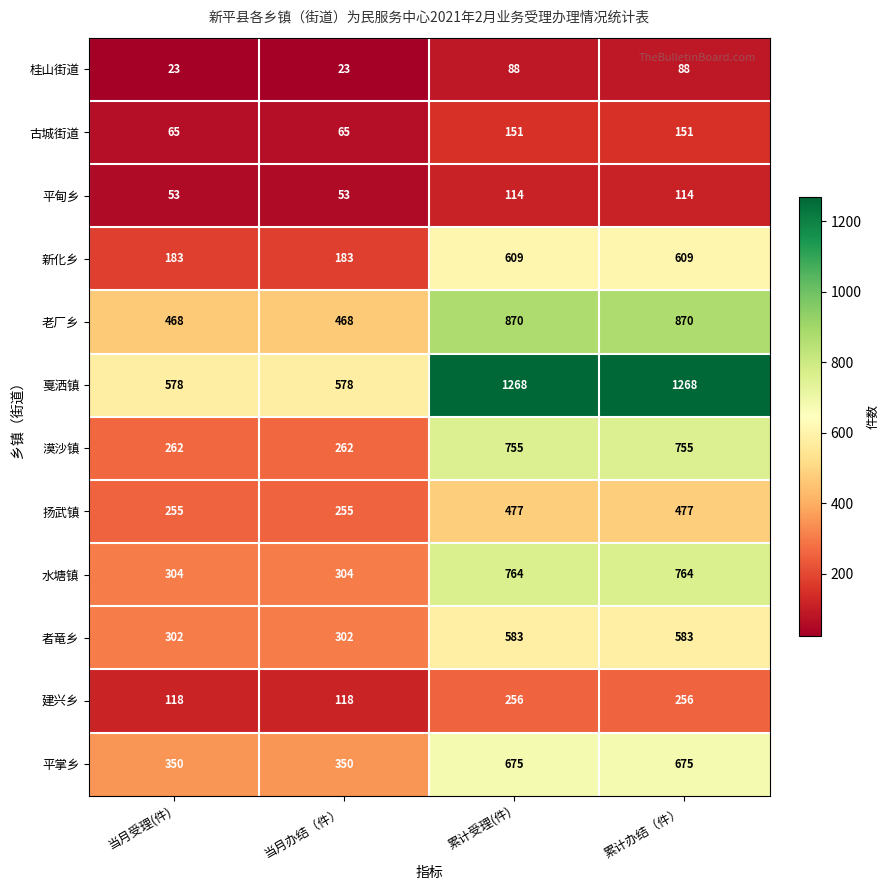

At how many categories does at least one series exceed 560?

4